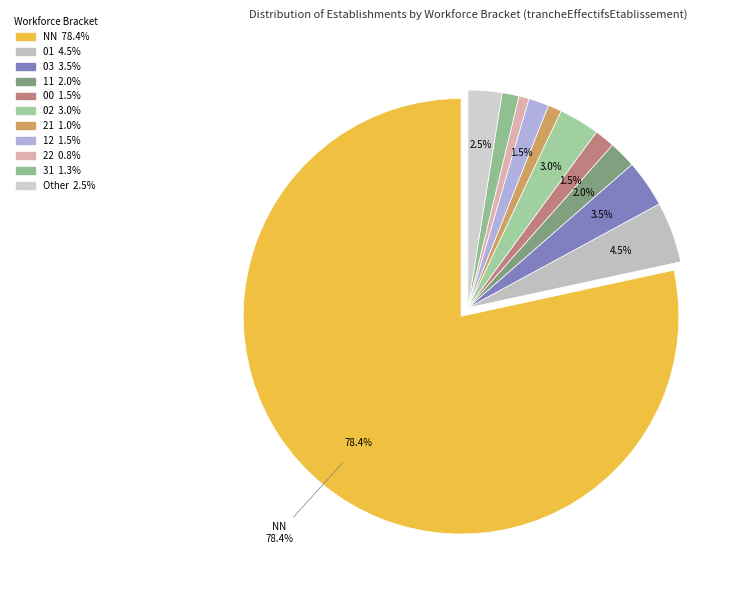

Rank the categories by value from lowest to highest.

22, 21, 31, 00, 12, 11, Other, 02, 03, 01, NN